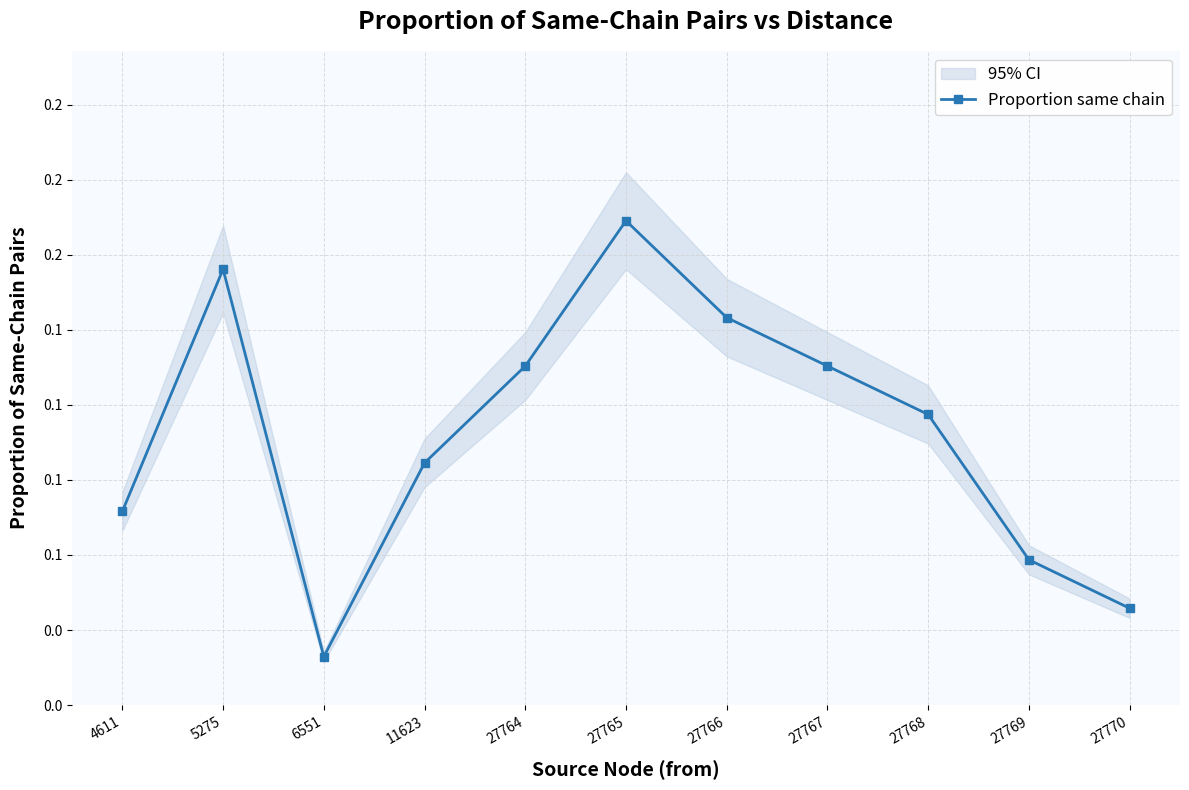

Where is the first local maximum?

5275